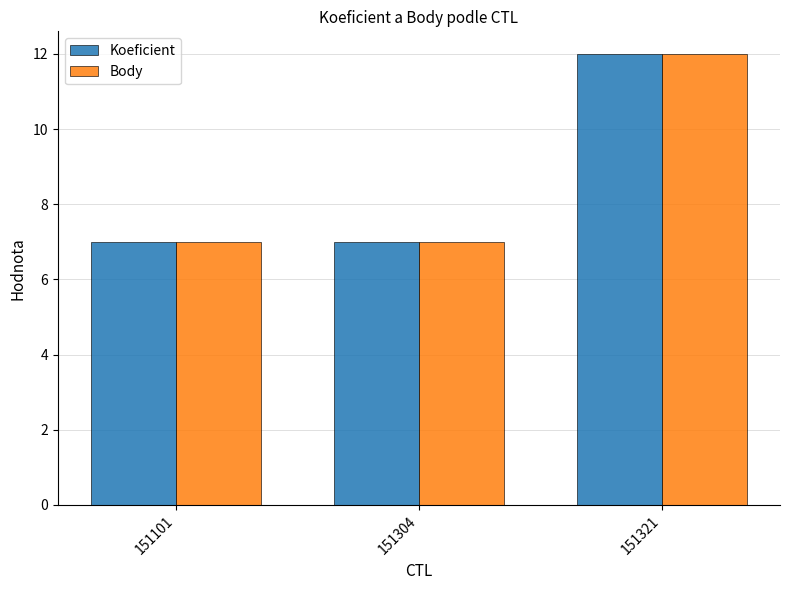

What is the smallest value displayed?

7